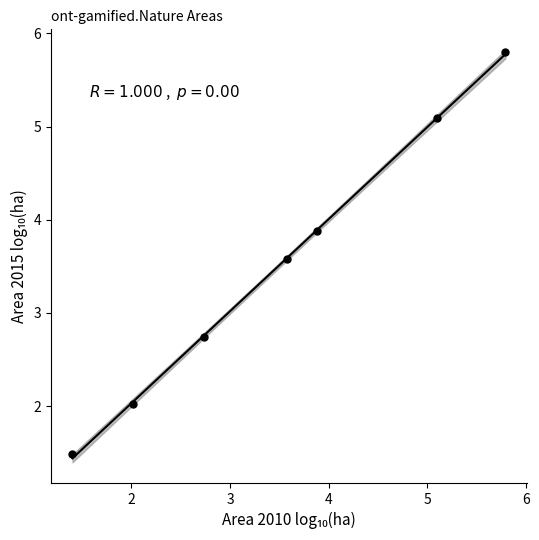

What Y value in the scatter plot is closest to 3?

2.7